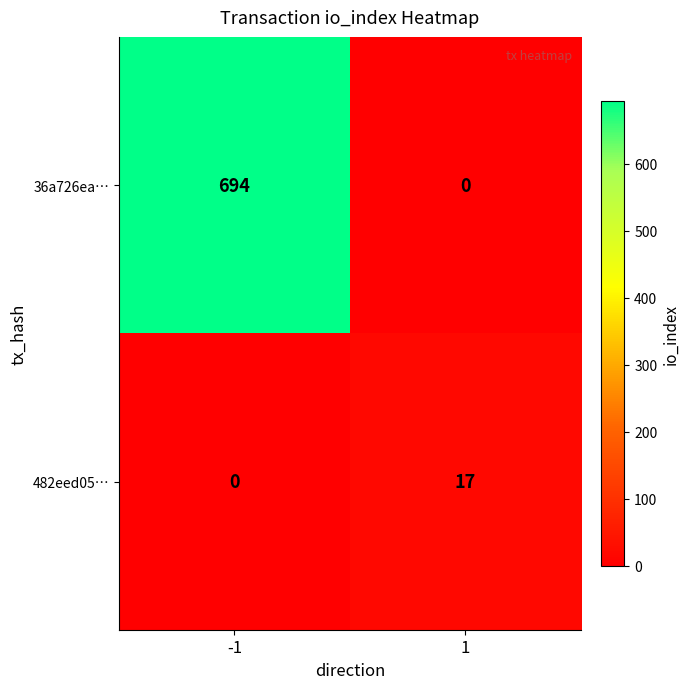

At how many categories does at least one series exceed 46?

1